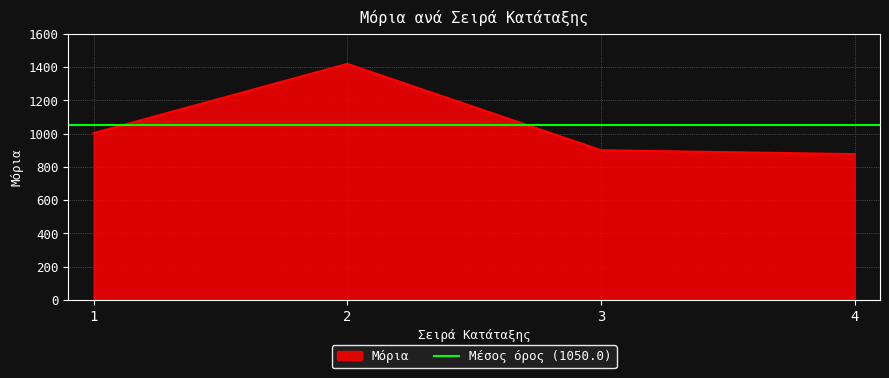

How many series are shown in this chart?

1